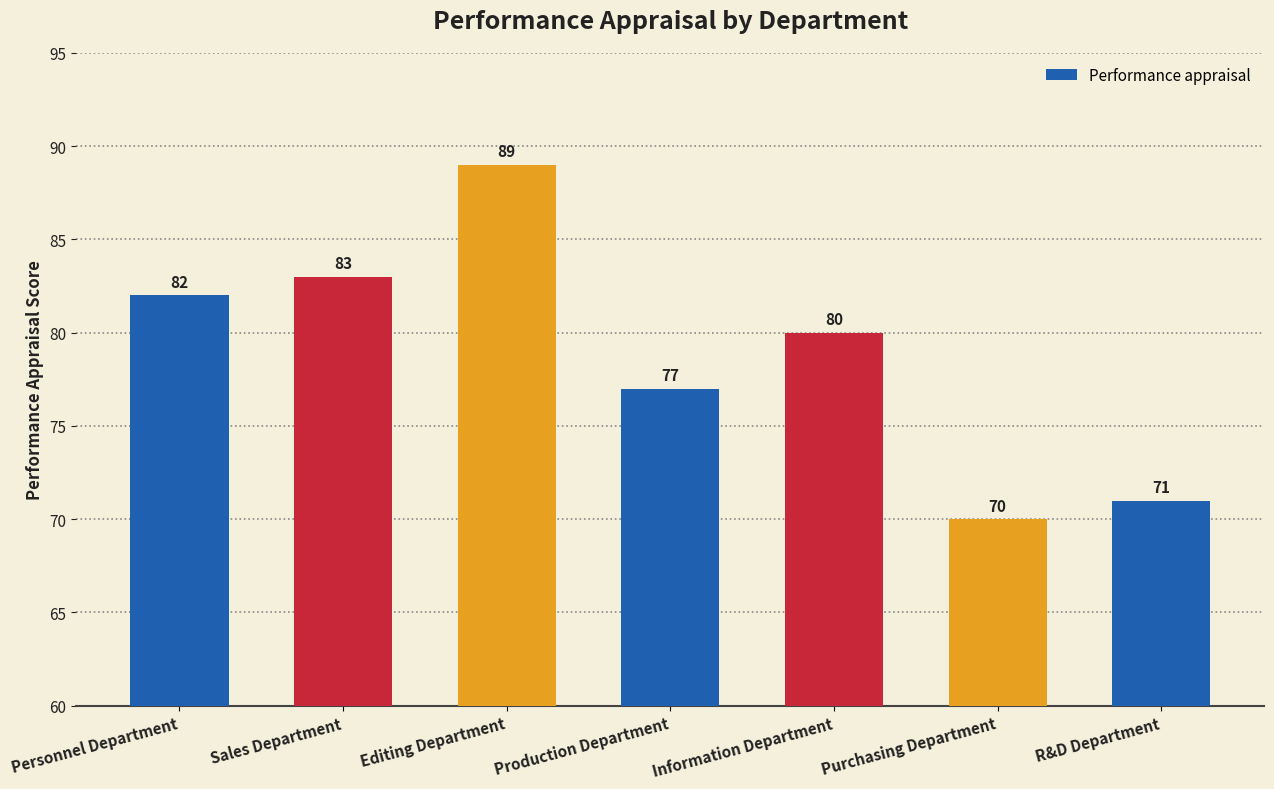

Reading left to right, transcribe all the data shown in this chart.

Personnel Department=82	Sales Department=83	Editing Department=89	Production Department=77	Information Department=80	Purchasing Department=70	R&D Department=71